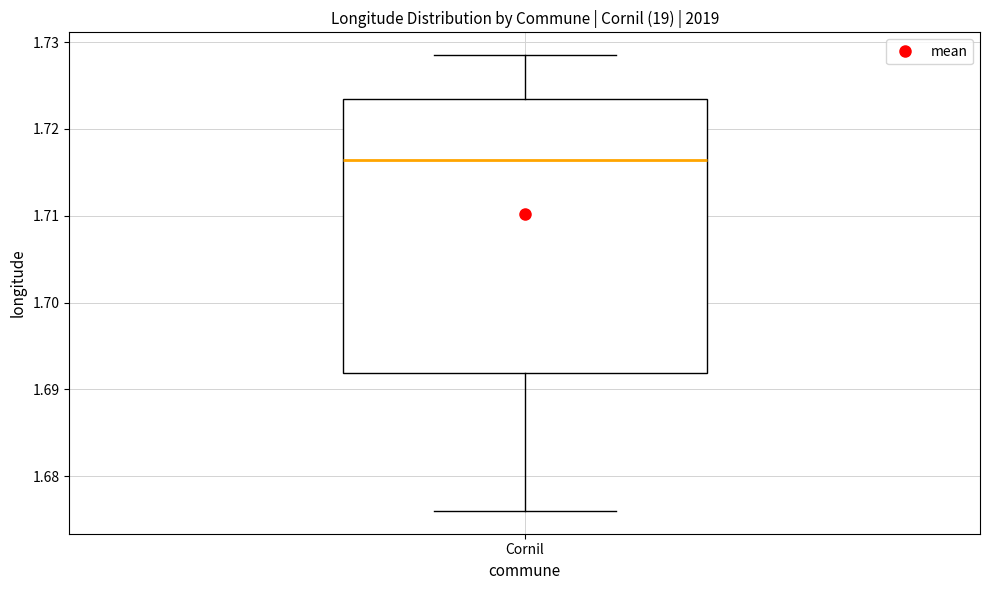

Read this box plot against the y-axis: the position of the median line, the range covered by the box, and the ends of both whiskers. The values are not printed on the chart, so give them approximately, as read against the axis.

median 1.716, box 1.692 to 1.723, whiskers 1.676 to 1.729